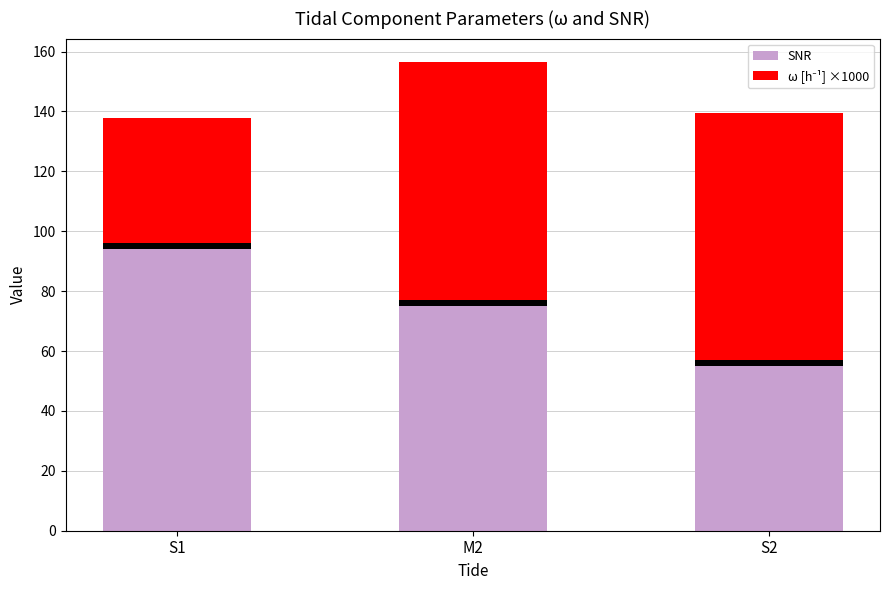

Which series has the largest total across all categories?

SNR